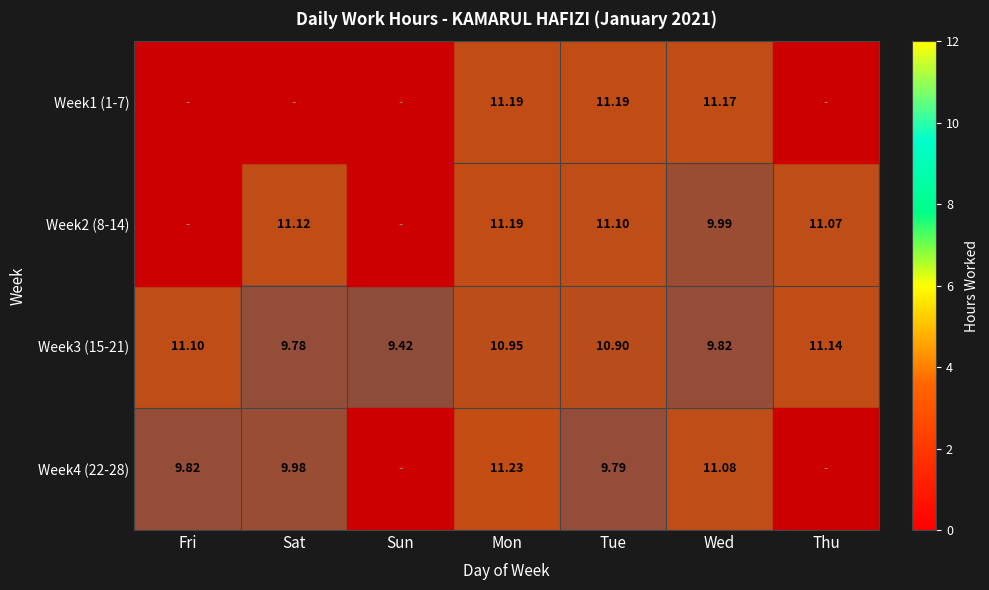

What is the total value across all series at Sat?

30.9